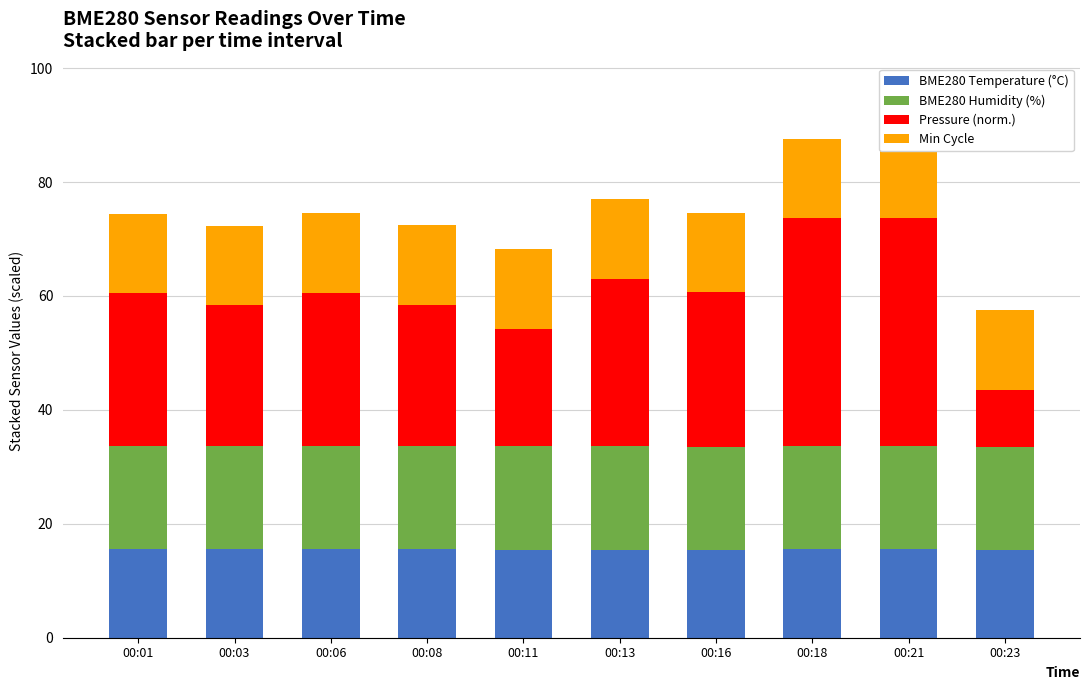

Reading left to right, list all the values displayed in this chart.

BME280 Temperature (°C): 00:01=15.6	00:03=15.5	00:06=15.5	00:08=15.5	00:11=15.5	00:13=15.4	00:16=15.4	00:18=15.5	00:21=15.5	00:23=15.3
BME280 Humidity (%): 00:01=18.1	00:03=18.1	00:06=18.1	00:08=18.1	00:11=18.3	00:13=18.2	00:16=18.1	00:18=18.1	00:21=18.1	00:23=18.1
Pressure (norm.): 00:01=26.8	00:03=24.8	00:06=26.9	00:08=24.8	00:11=20.6	00:13=29.3	00:16=27.1	00:18=40.0	00:21=40.0	00:23=10.0
Min Cycle: 00:01=14.0	00:03=14.0	00:06=14.0	00:08=14.0	00:11=14.0	00:13=14.0	00:16=14.0	00:18=14.0	00:21=14.0	00:23=14.0